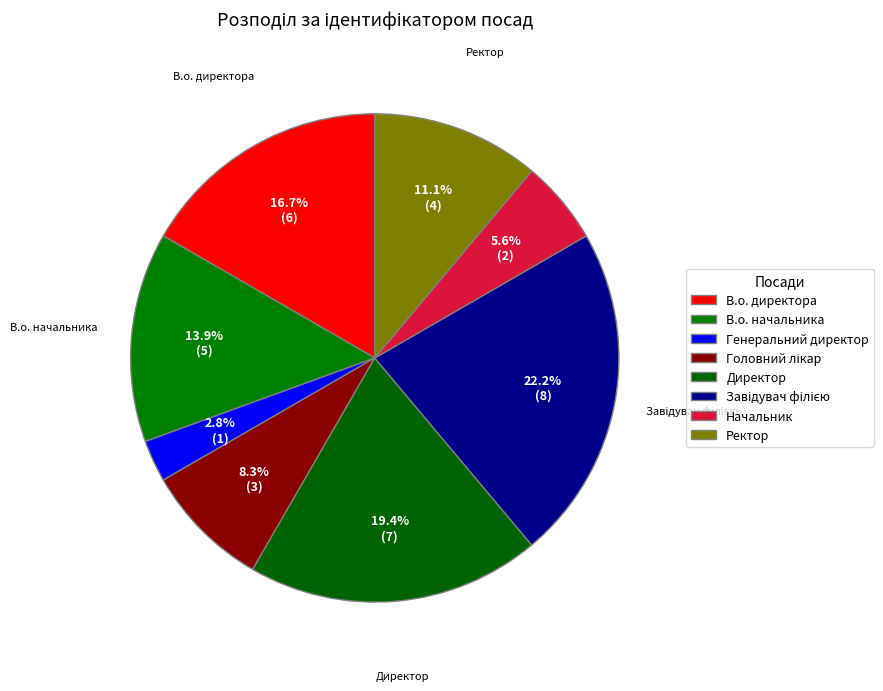

Do В.о. начальника and Головний лікар together represent more than half of the pie?

No